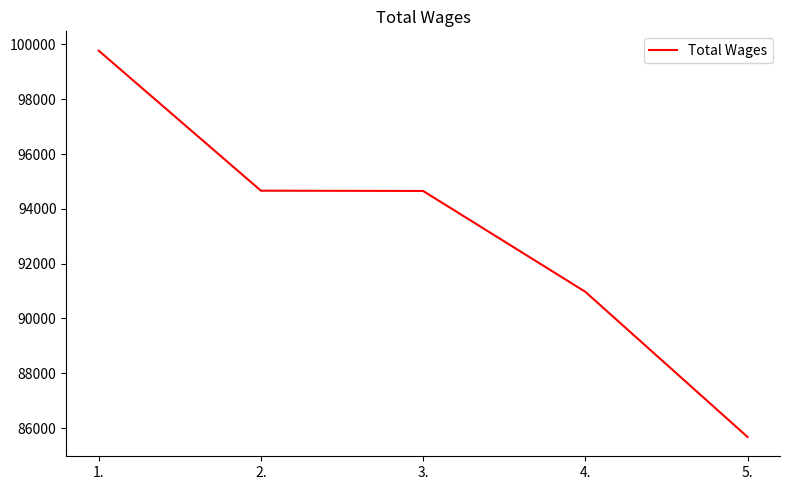

What value does the data have at 3.?

94654